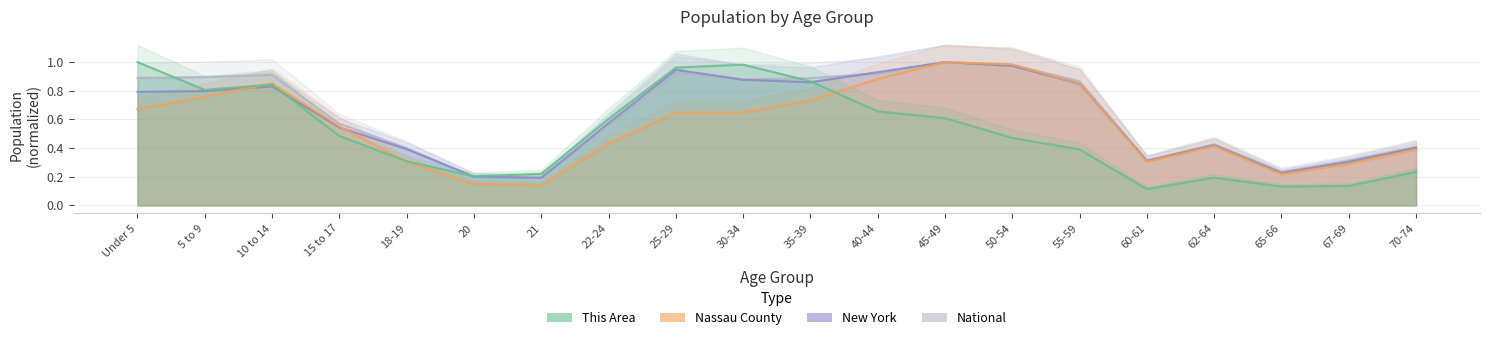

What is the minimum value shown in the chart?

0.1